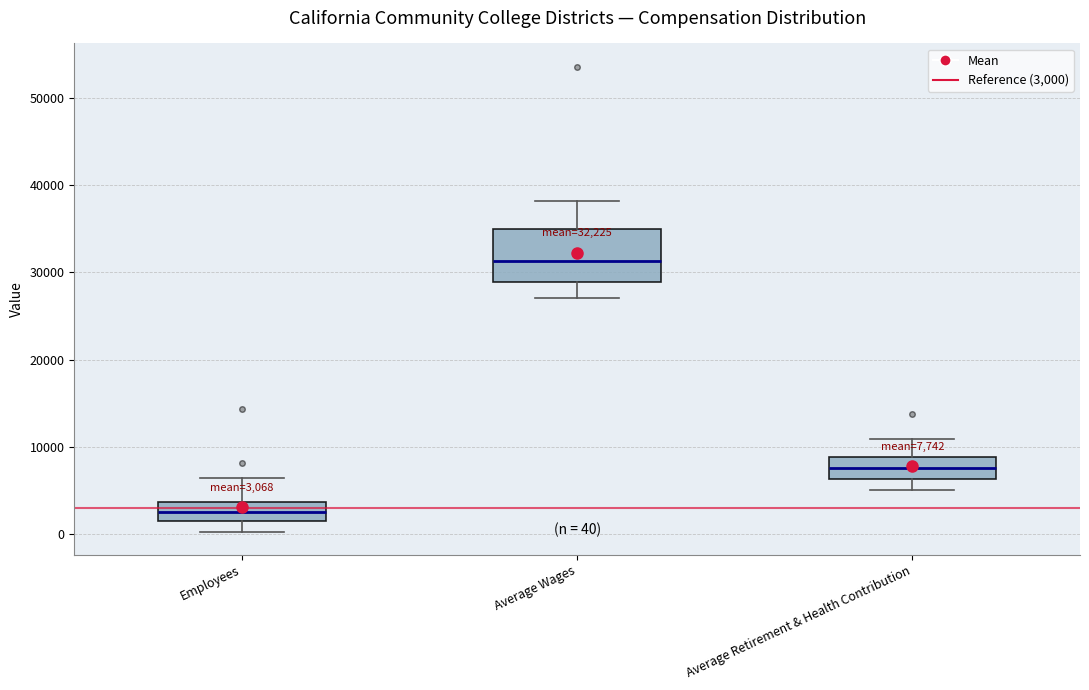

Comparing the boxes themselves (not the whiskers), which one is the tallest?

Average Wages